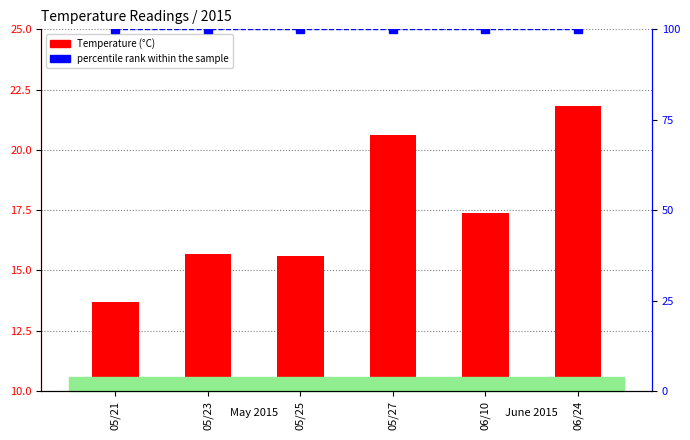

At 05/25, list the series in order from smallest to largest.

Temperature, percentile rank within the sample